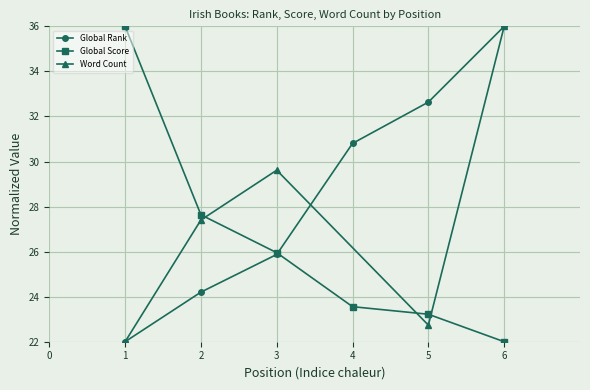

True or false: Global Score has a value of 36.0 at 1.

True